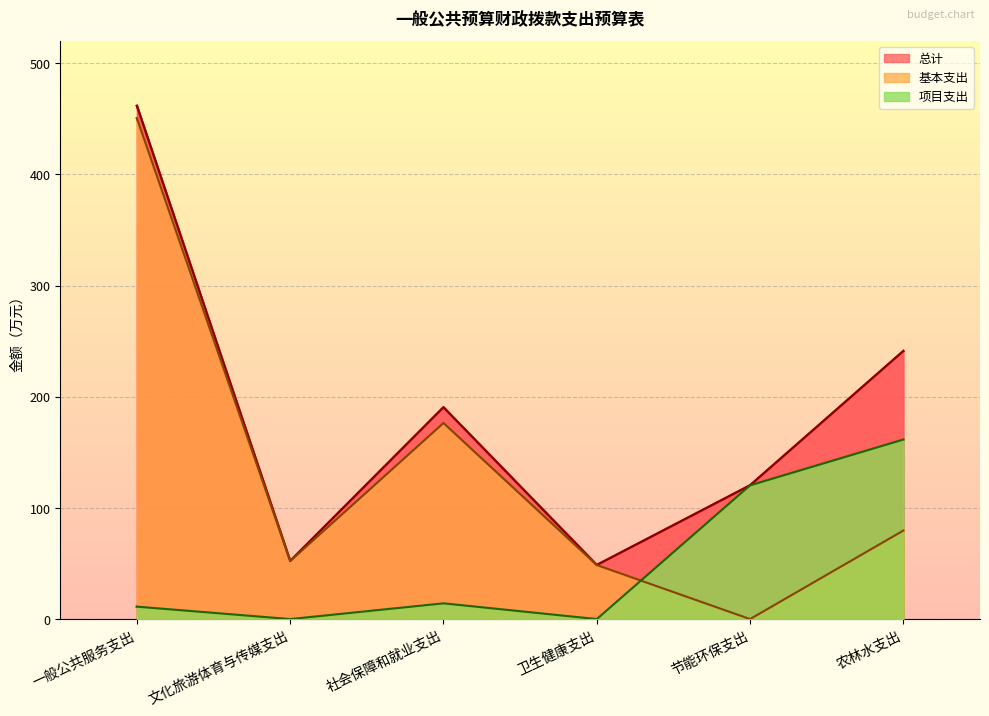

Where do 项目支出 and 基本支出 first cross each other?

卫生健康支出 and 节能环保支出